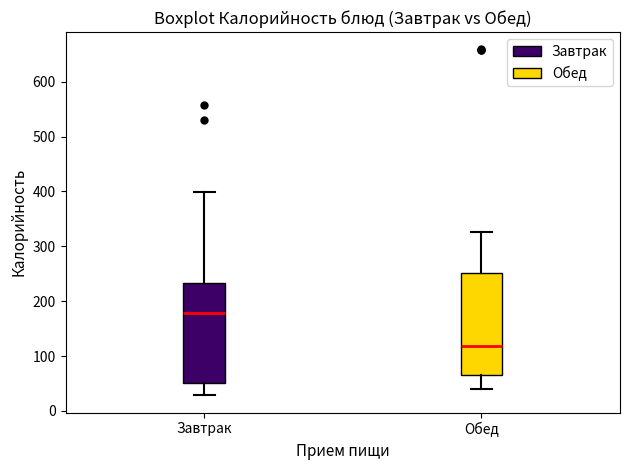

Which box's median line is the lowest?

Обед